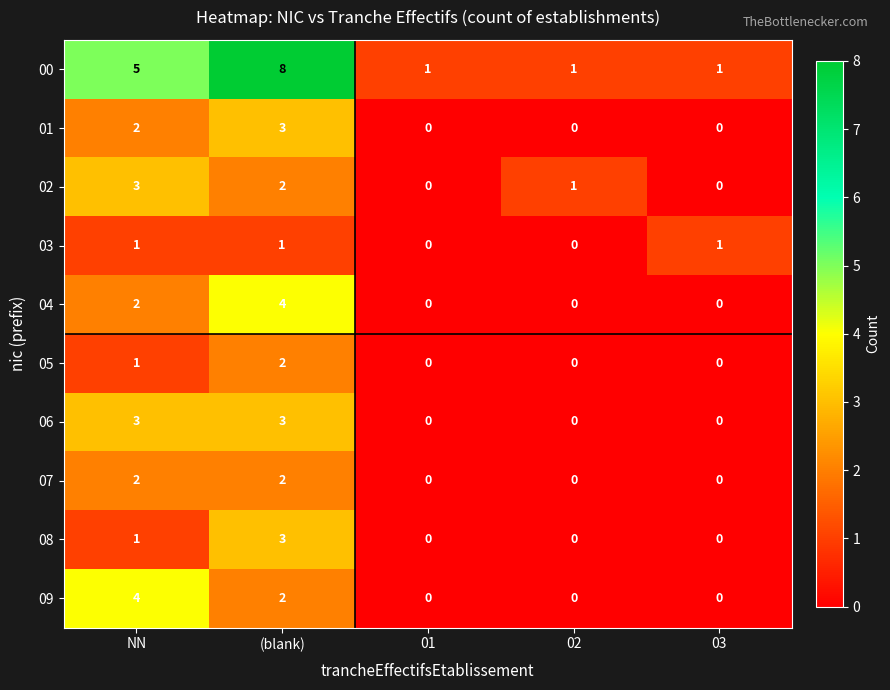

Is it true that 01 equals 2 at NN?

True